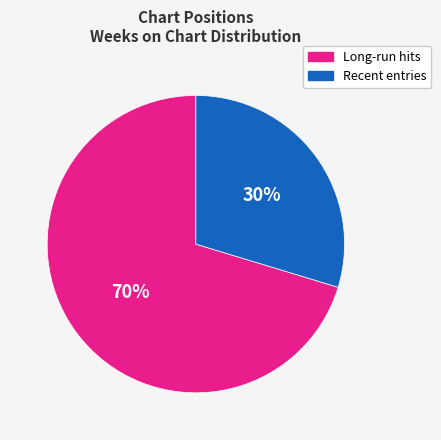

Is there any slice that represents more than half of the pie?

Yes